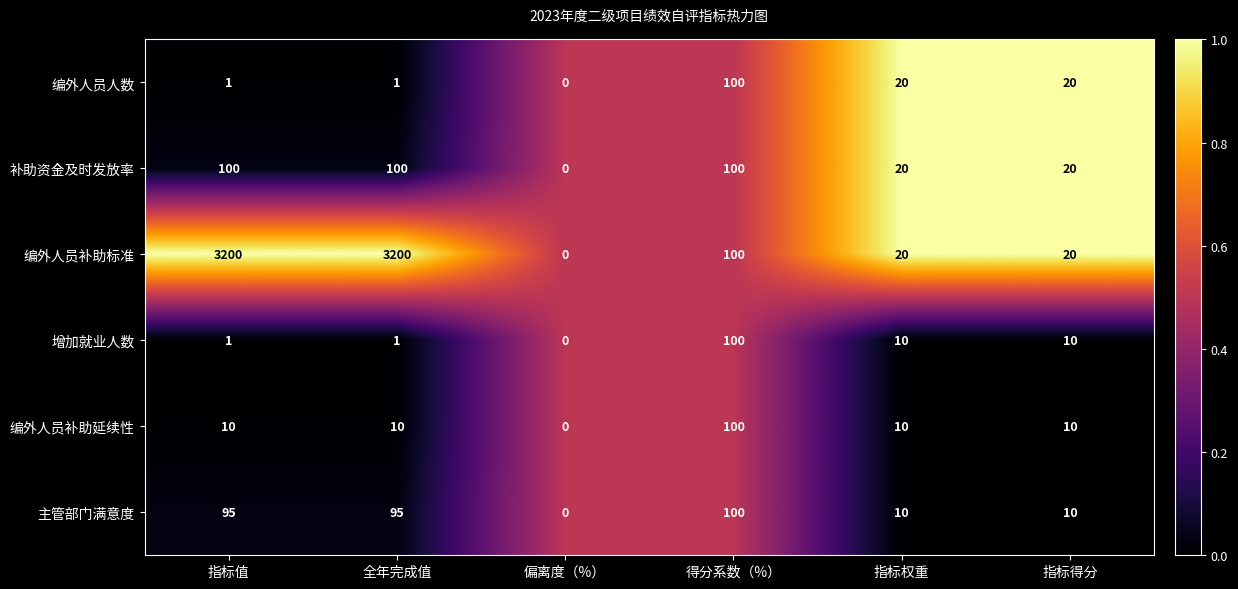

What is the spread (max minus min) of values at 指标值?

3199